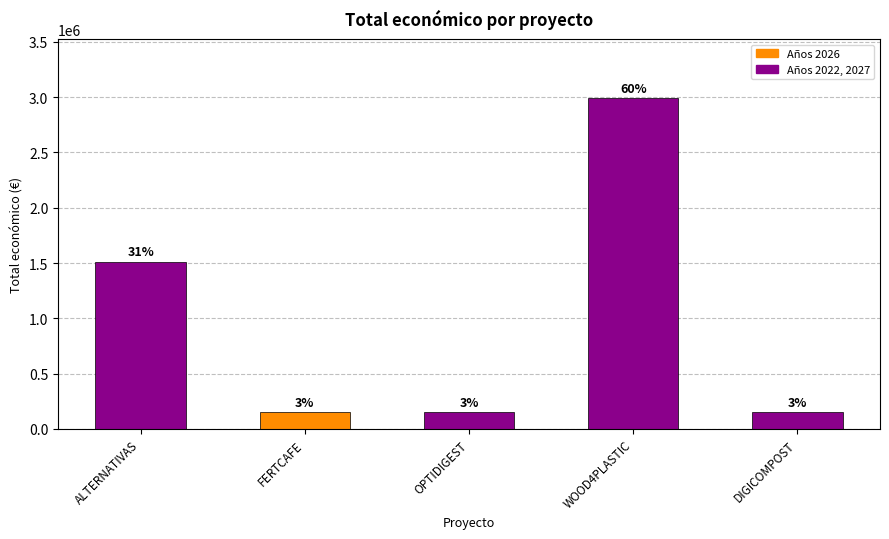

How many bars are there in total?

5